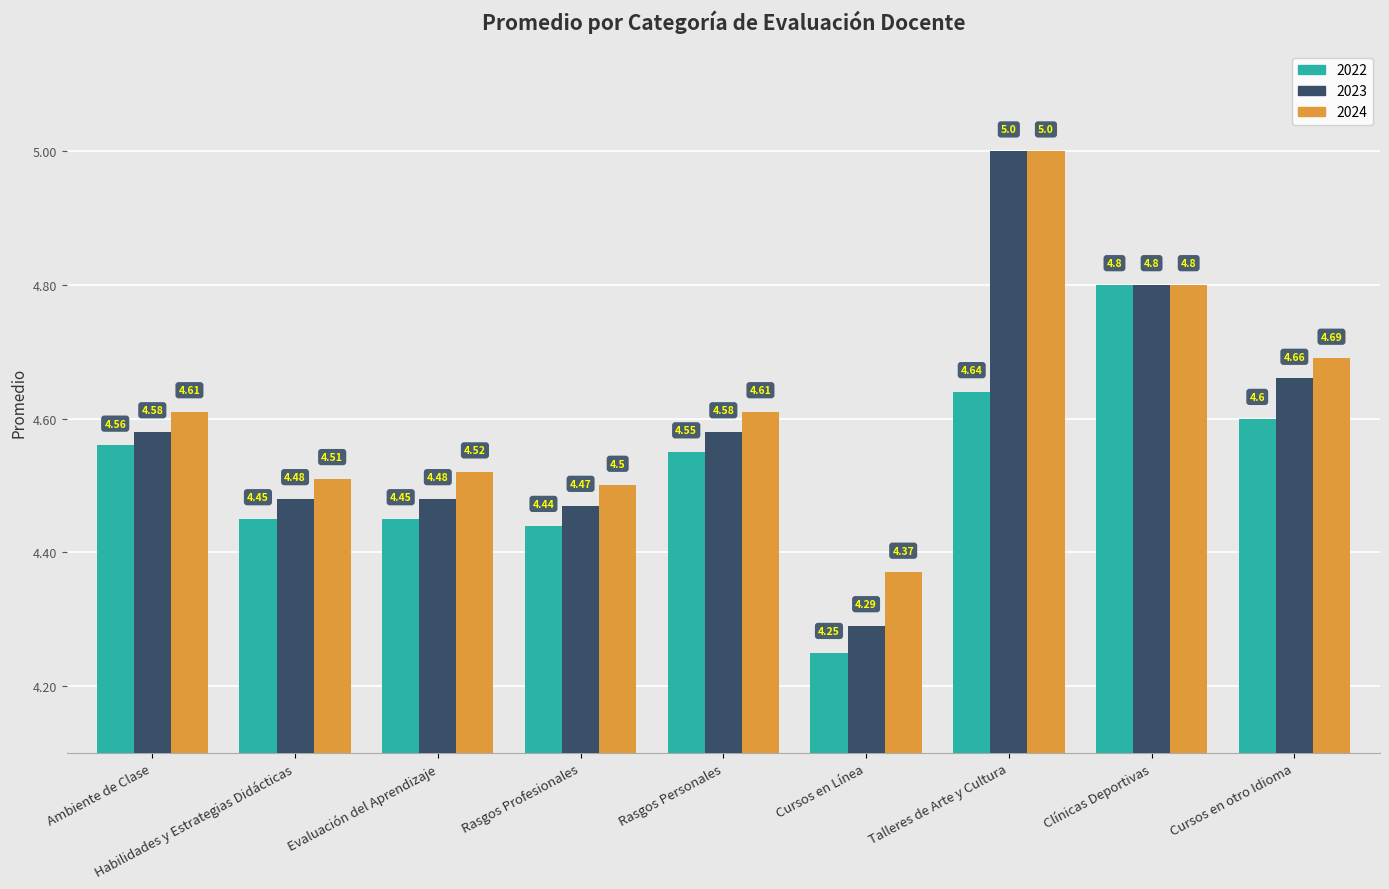

The value of 2023 at Rasgos Profesionales is 2.6. True or false?

False